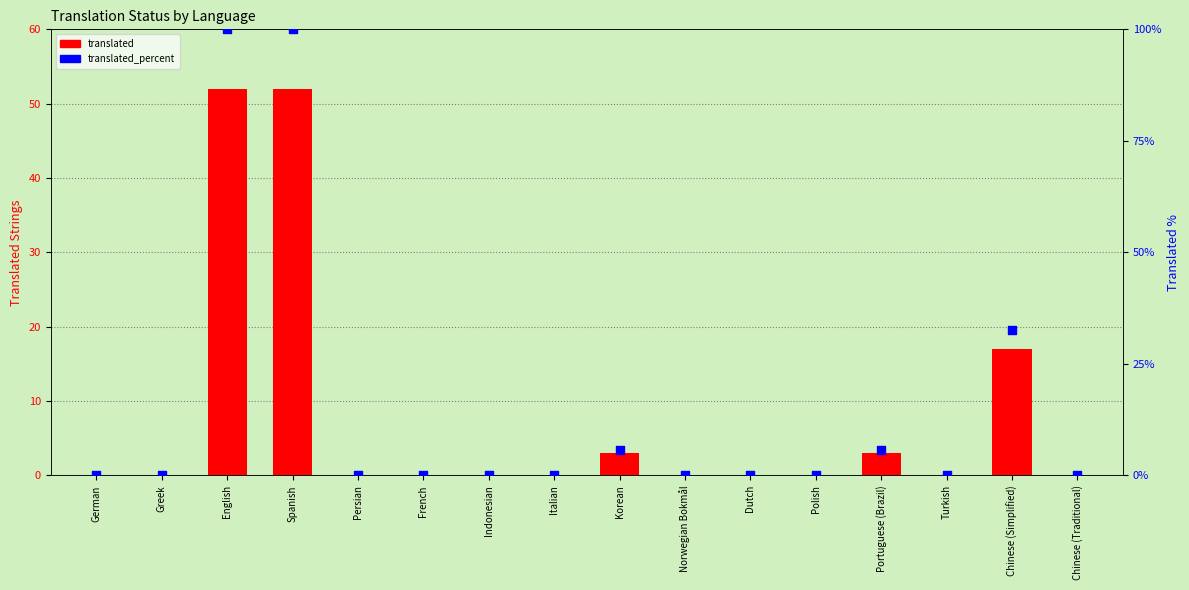

Which series contains the highest Y value?

translated_percent